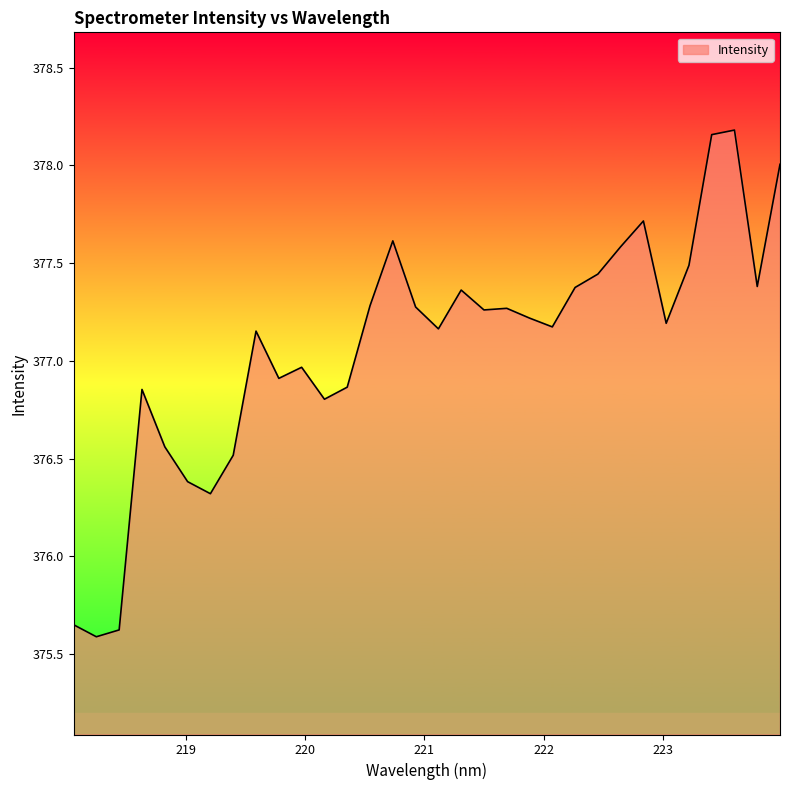

What is the difference between the maximum and minimum values?

2.6